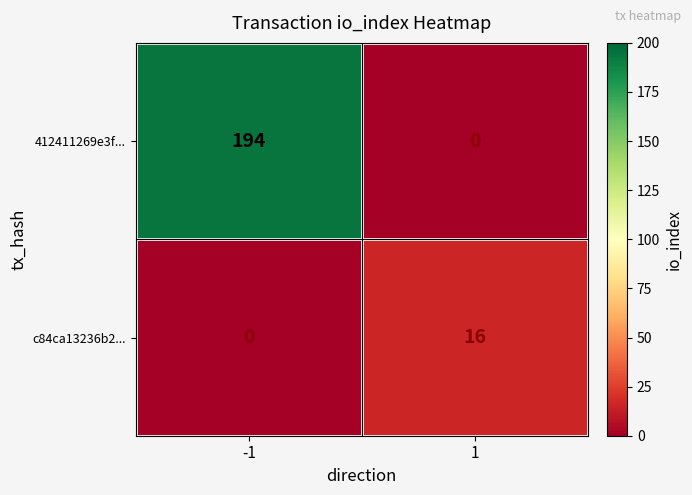

Reading left to right, transcribe all the data shown in this chart.

412411269e3f...: -1=194	1=0
c84ca13236b2...: -1=0	1=16